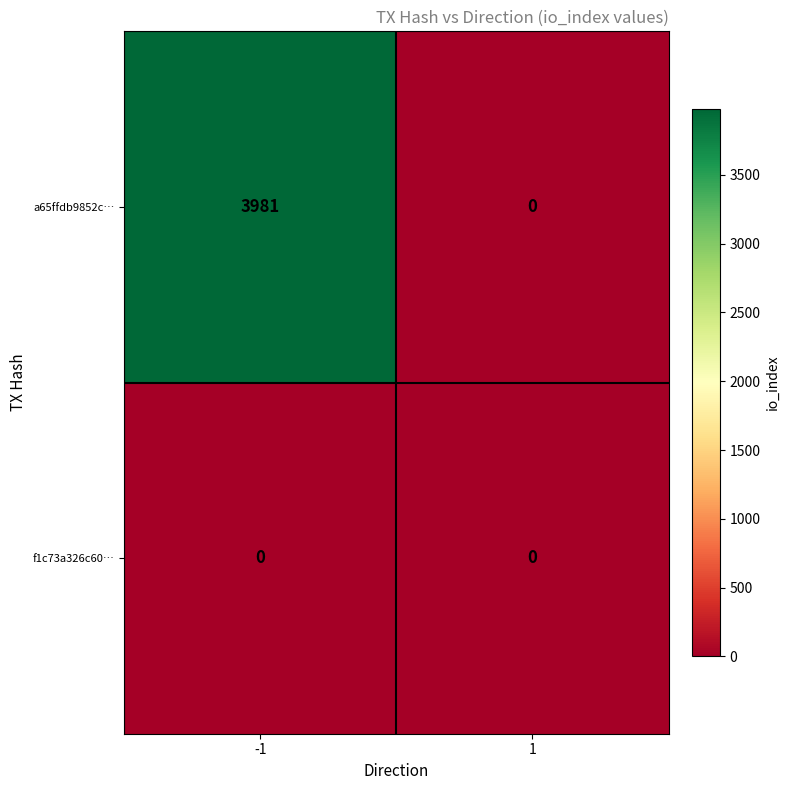

Which series has the largest total across all categories?

a65ffdb9852c…